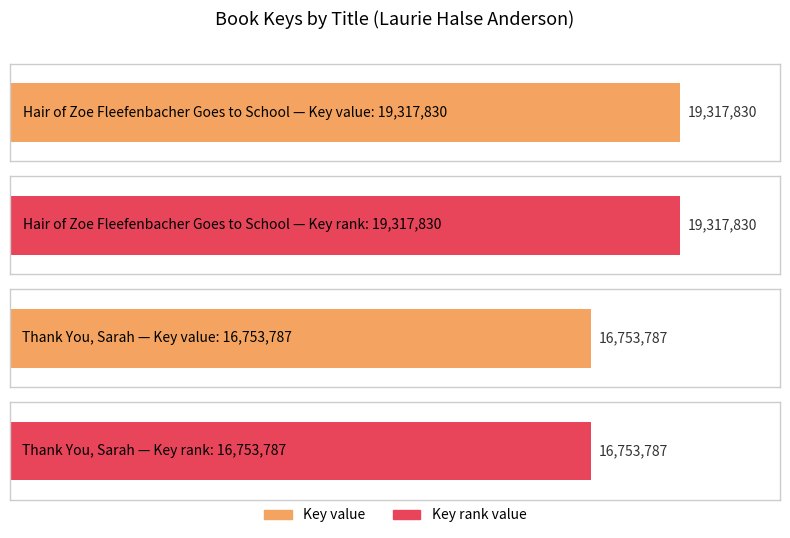

What is the difference between the values at Hair of Zoe Fleefenbacher Goes to School and Thank You, Sarah?

2564043